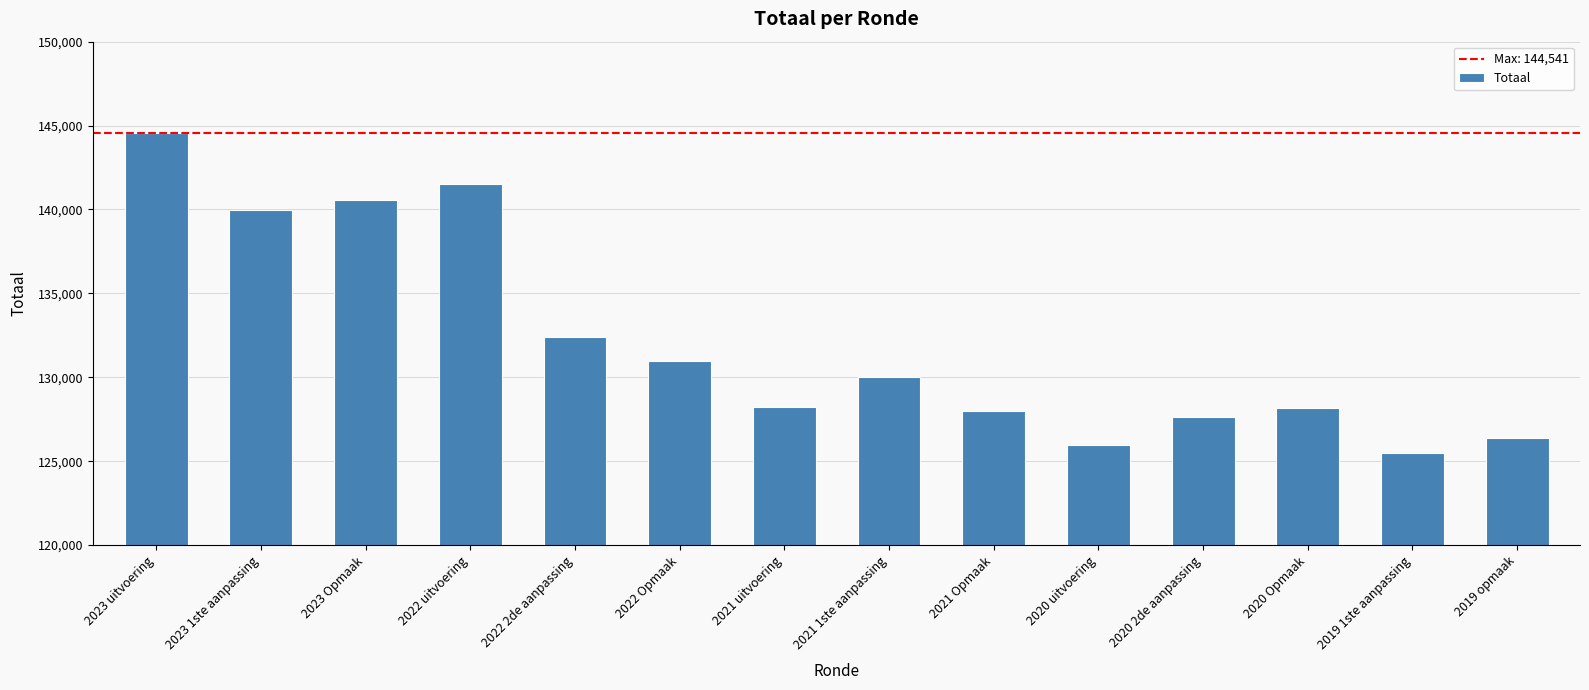

What is the greatest value displayed?

144541